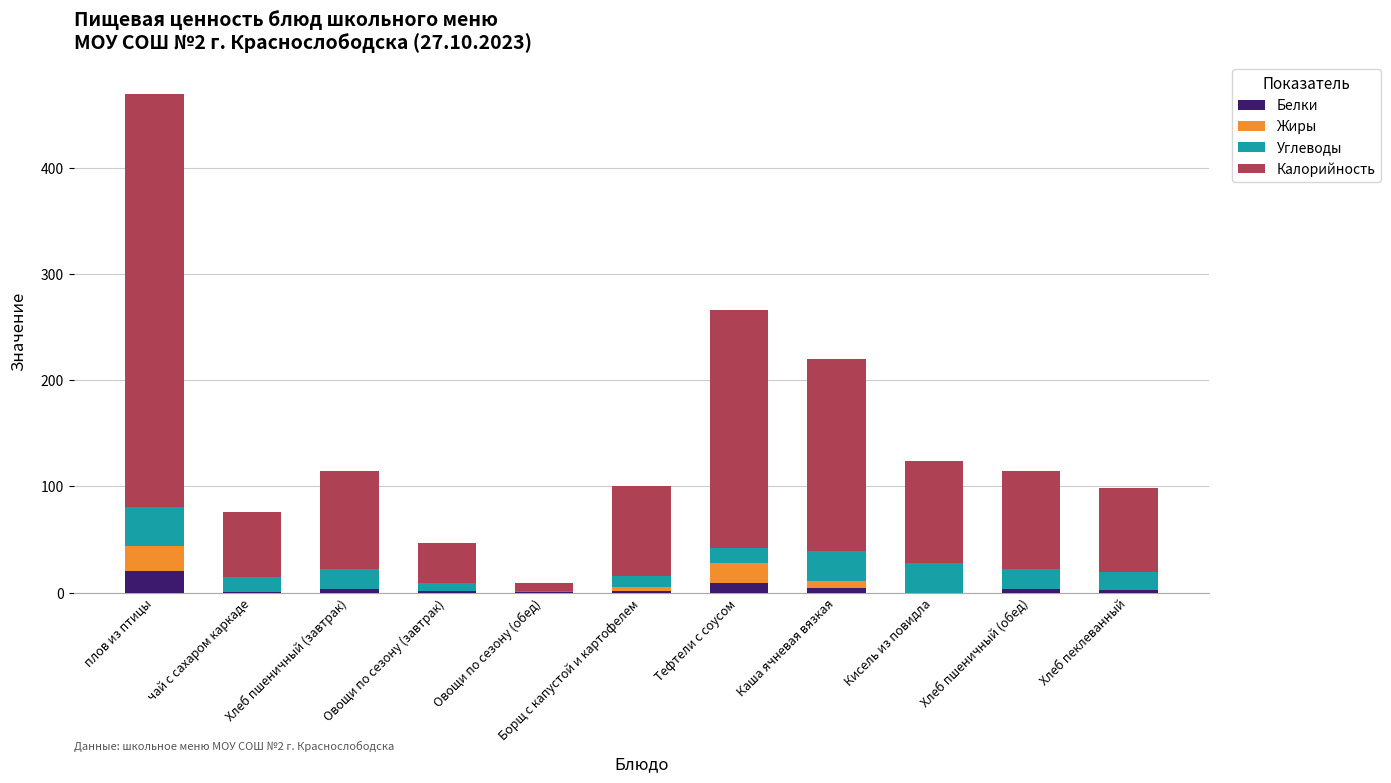

At which category is the sum across all series the highest?

плов из птицы